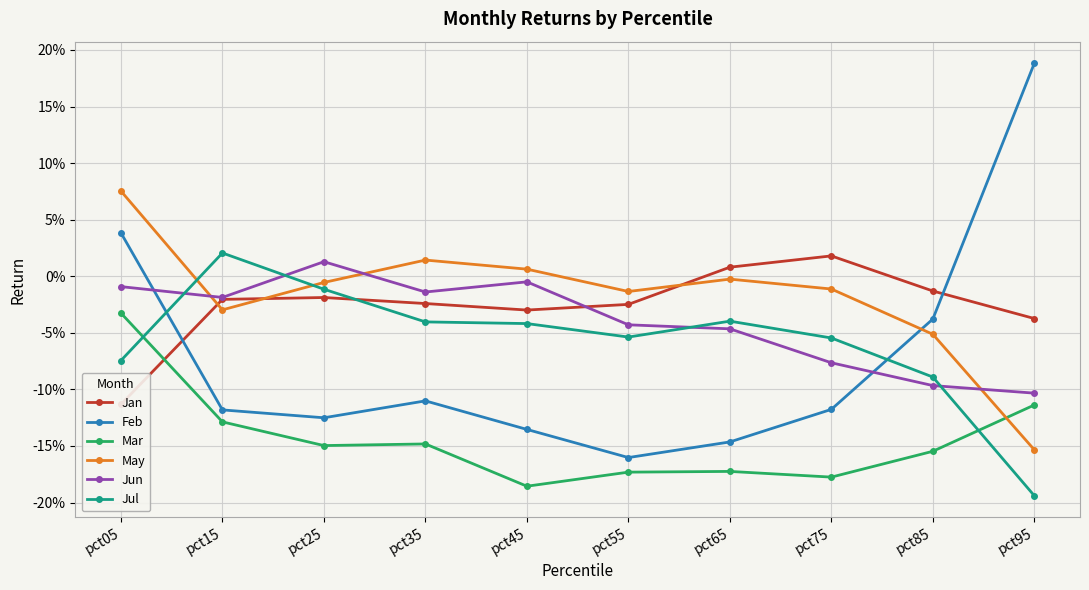

Is it true that Jul equals -0.0 at pct65?

False